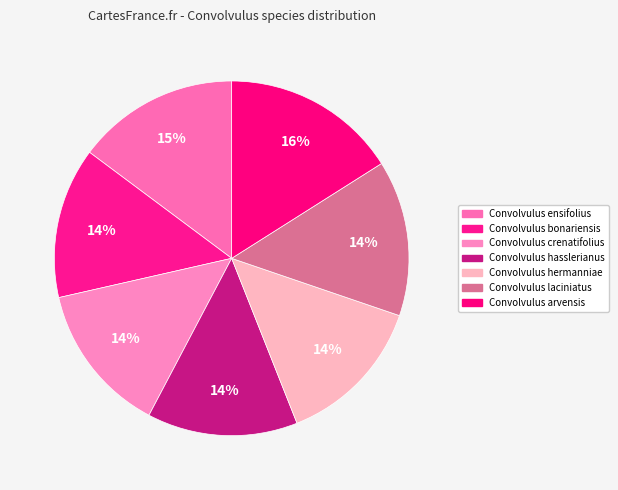

Combined, do Convolvulus laciniatus and Convolvulus crenatifolius account for over 50%?

No